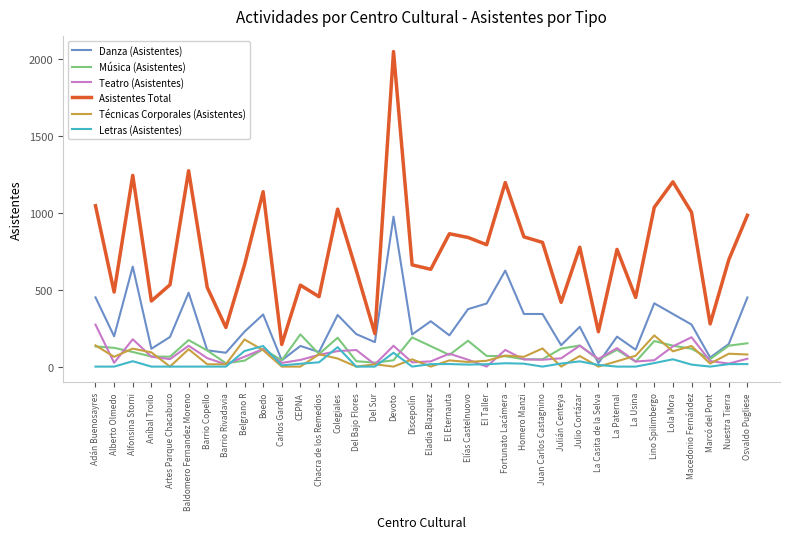

Is the value of Técnicas Corporales (Asistentes) at Del Bajo Flores greater than the value of Música (Asistentes) at Belgrano R?

No